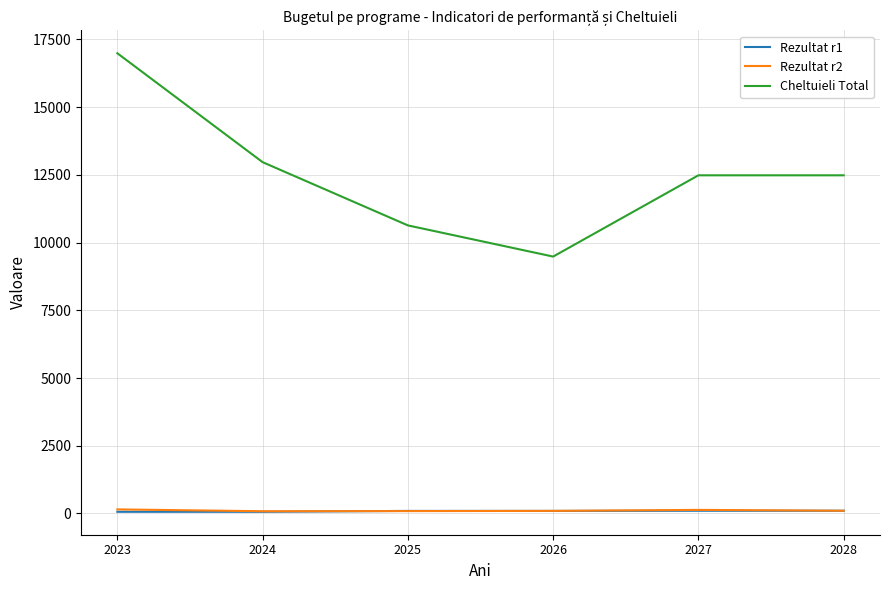

The Cheltuieli Total series shows 6472.2 at 2027. True or false?

False